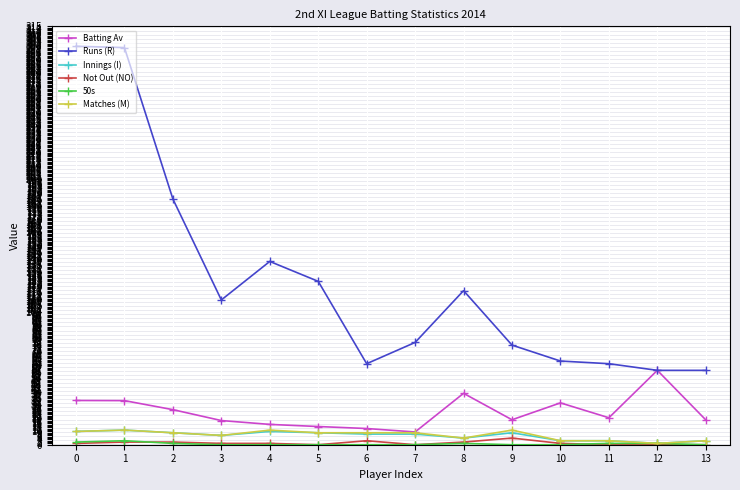

Is the value of Innings (I) at 0 greater than the value of Not Out (NO) at 3?

Yes